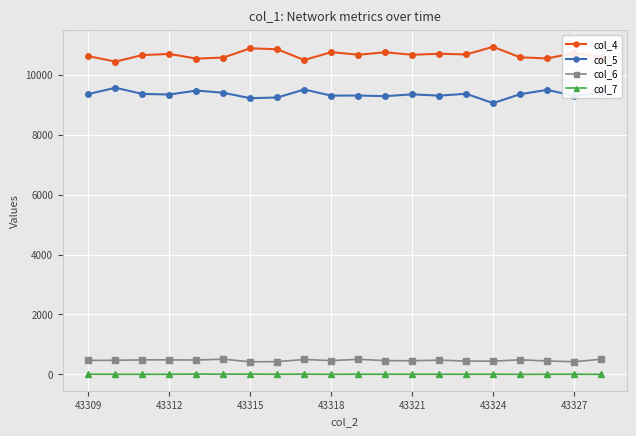

List the series in order of their peak value, highest first.

col_4, col_5, col_6, col_7